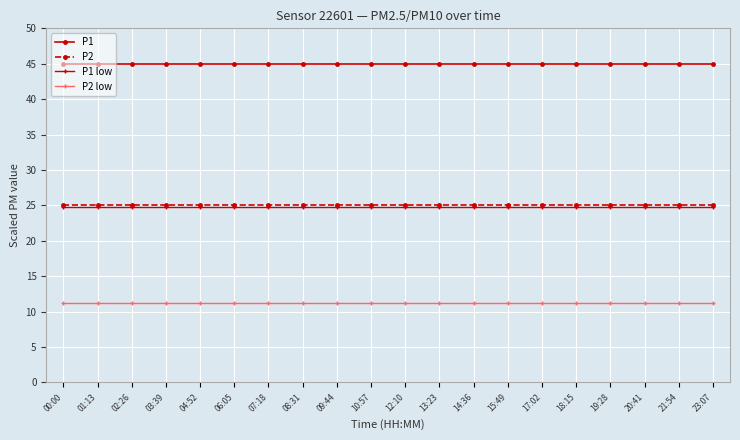

What is the label of the 4th point from the right?

19:28